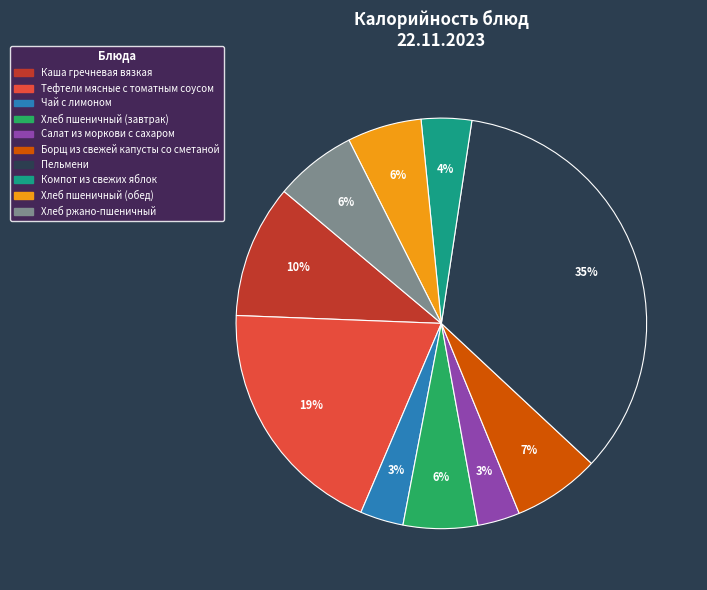

Is Компот из свежих яблок the majority of the pie?

No